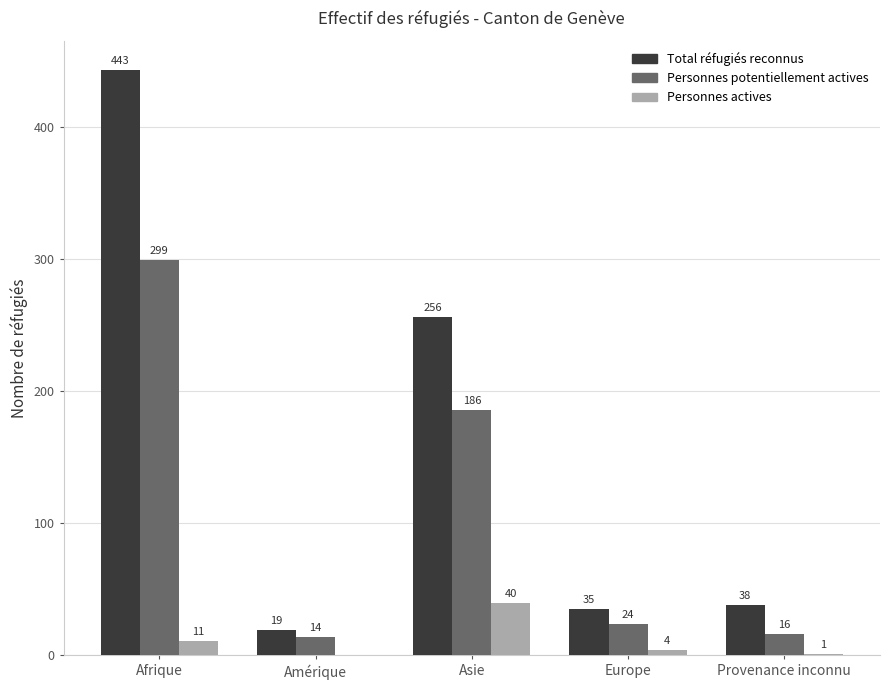

At which category is the sum across all series the highest?

Afrique